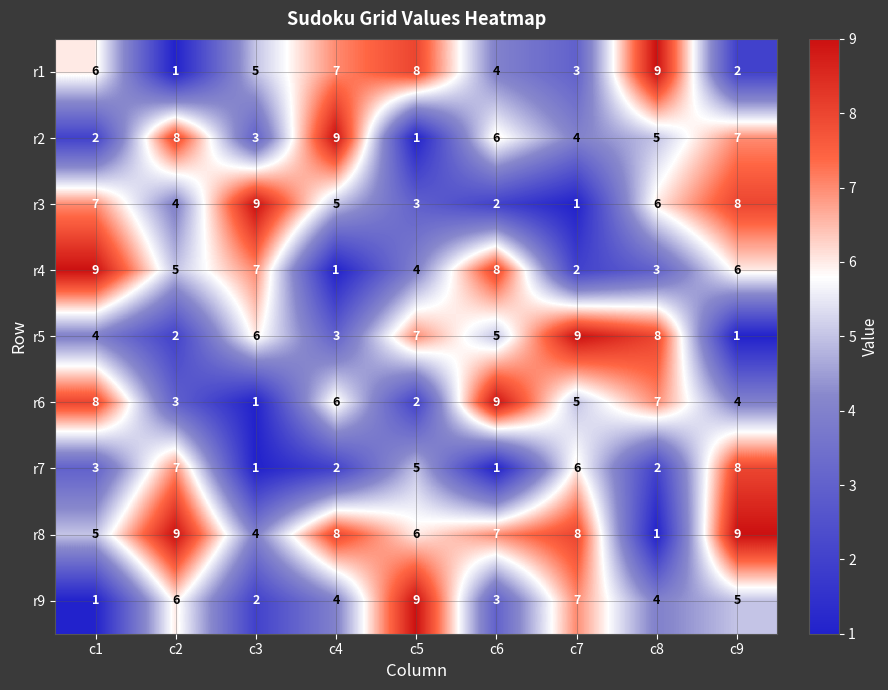

Which series has the largest total across all categories?

r8